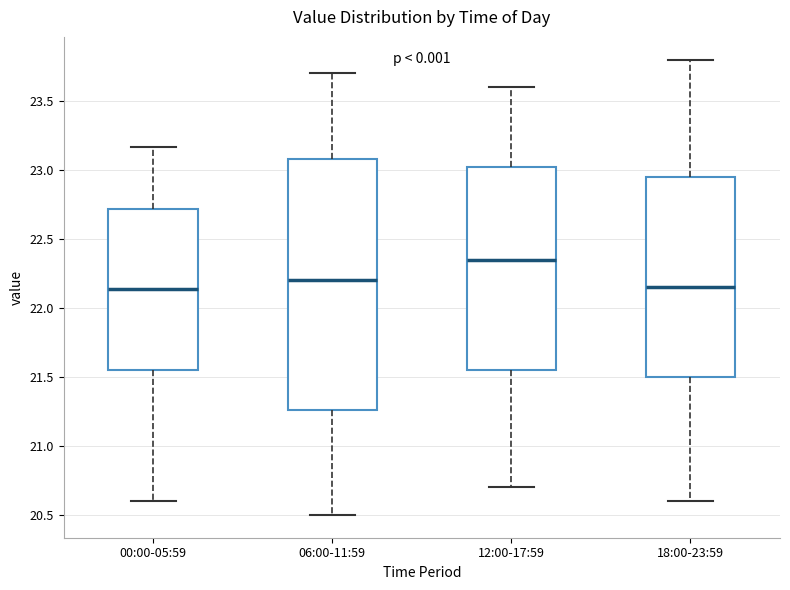

Reading left to right, read every box against the y-axis: the position of its median line, the range the box covers, and the ends of its whiskers. The values are not printed on the chart, so give them approximately, as read against the axis.

00:00-05:59: median 22.15, box 21.55 to 22.70, whiskers 20.60 to 23.15
06:00-11:59: median 22.20, box 21.25 to 23.10, whiskers 20.50 to 23.70
12:00-17:59: median 22.35, box 21.55 to 23.05, whiskers 20.70 to 23.60
18:00-23:59: median 22.15, box 21.50 to 22.95, whiskers 20.60 to 23.80